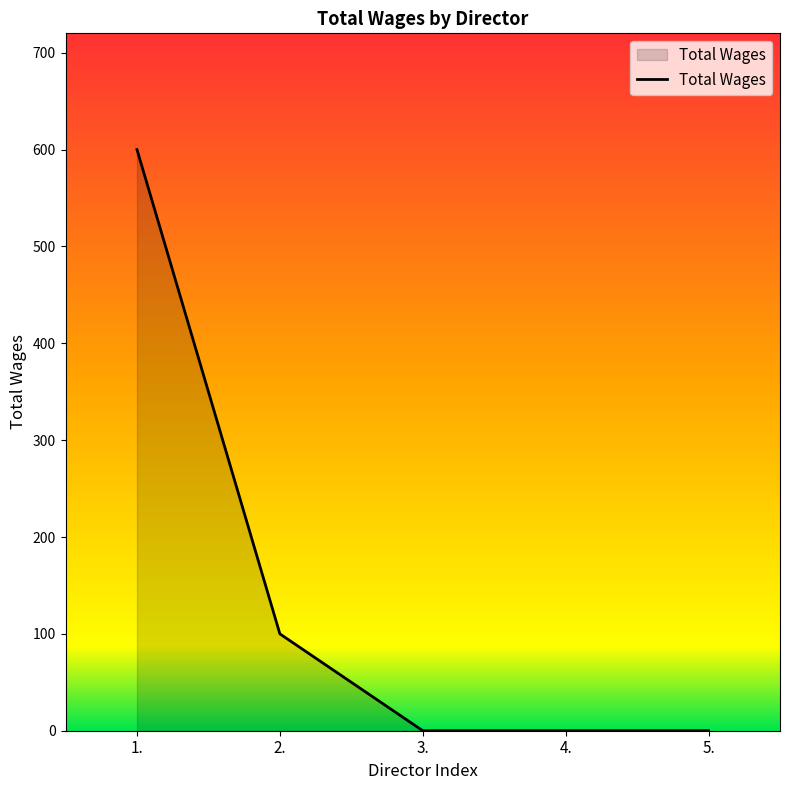

Reading left to right, what are all the values shown in this chart?

600	100	0	0	0